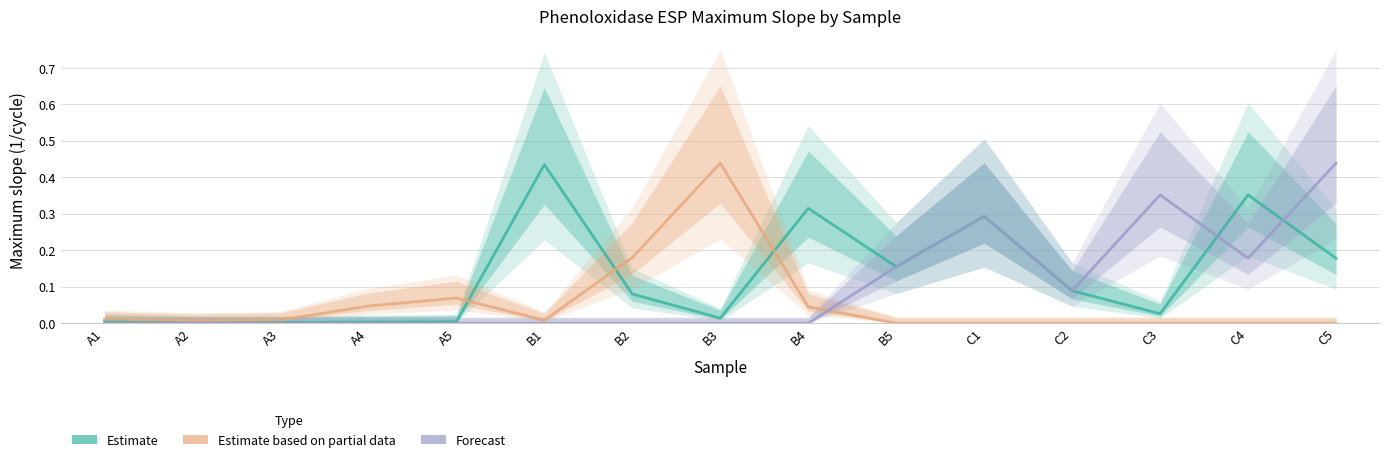

Is the value of Estimate at C3 greater than the value of Forecast at C4?

No